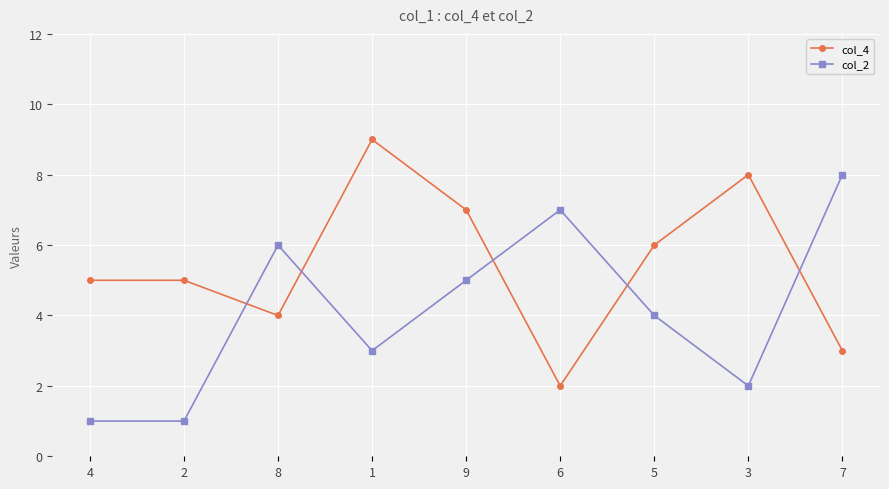

At which category does the chart reach its peak across all series?

1